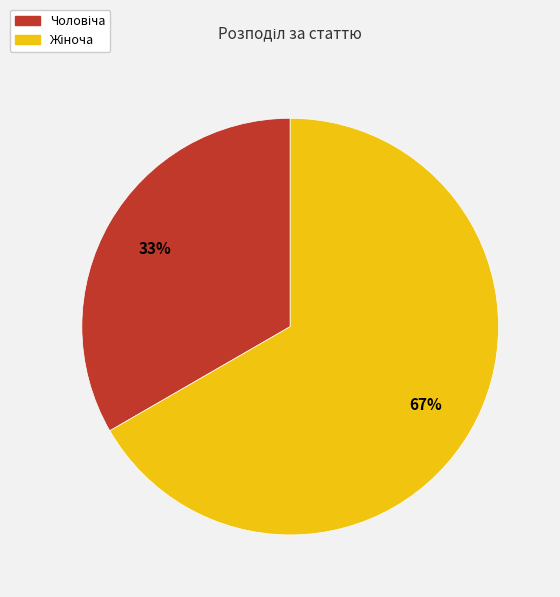

To the nearest percent, what is the average slice percentage?

50%